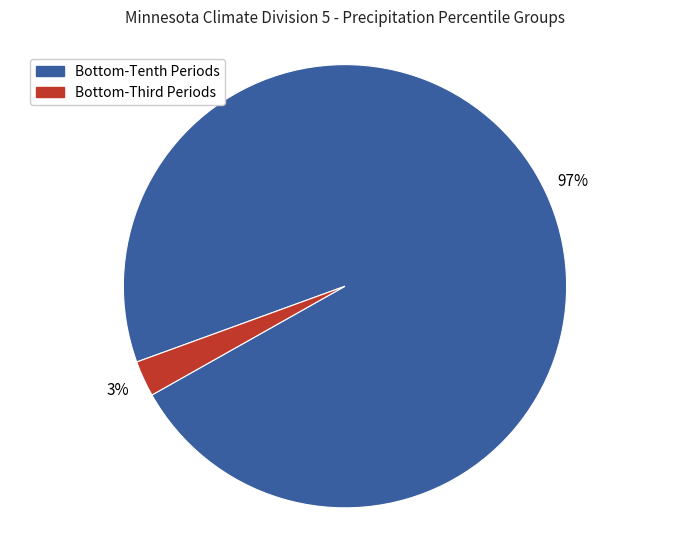

To the nearest percent, what is the average slice percentage?

50%